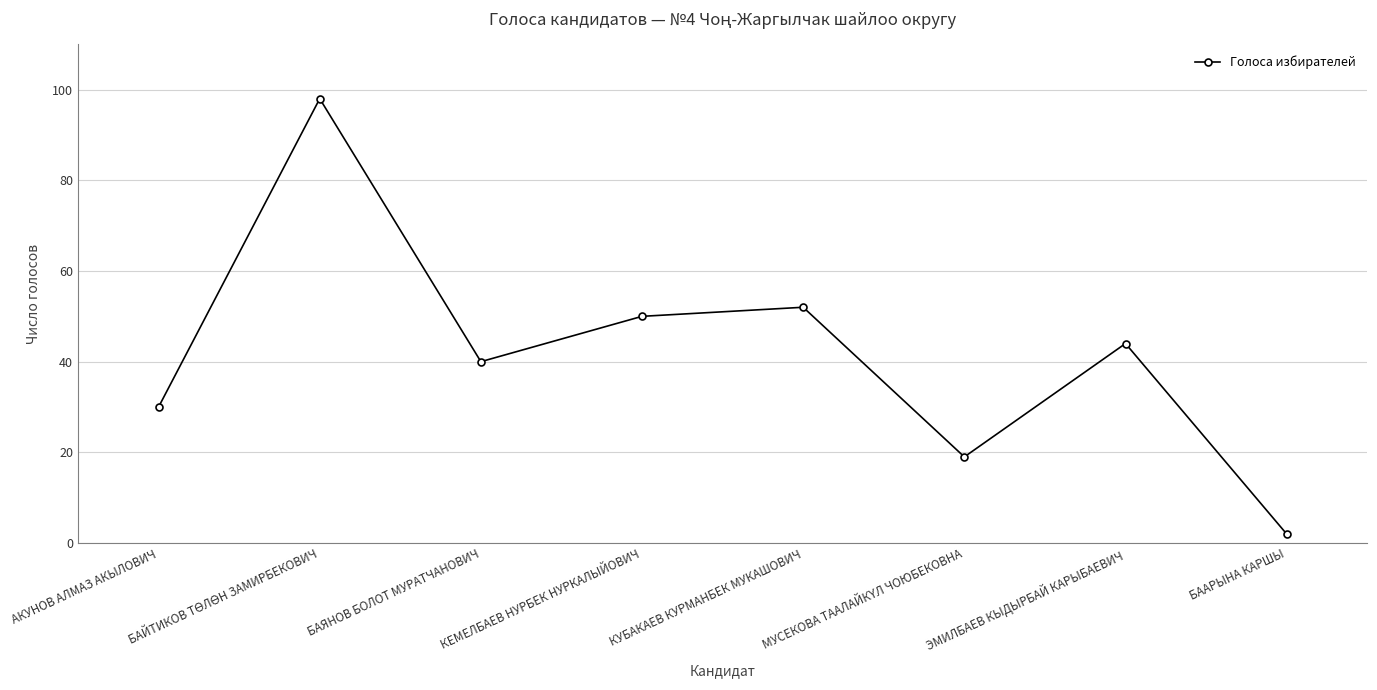

What is the value of the 6th point from the left?

19